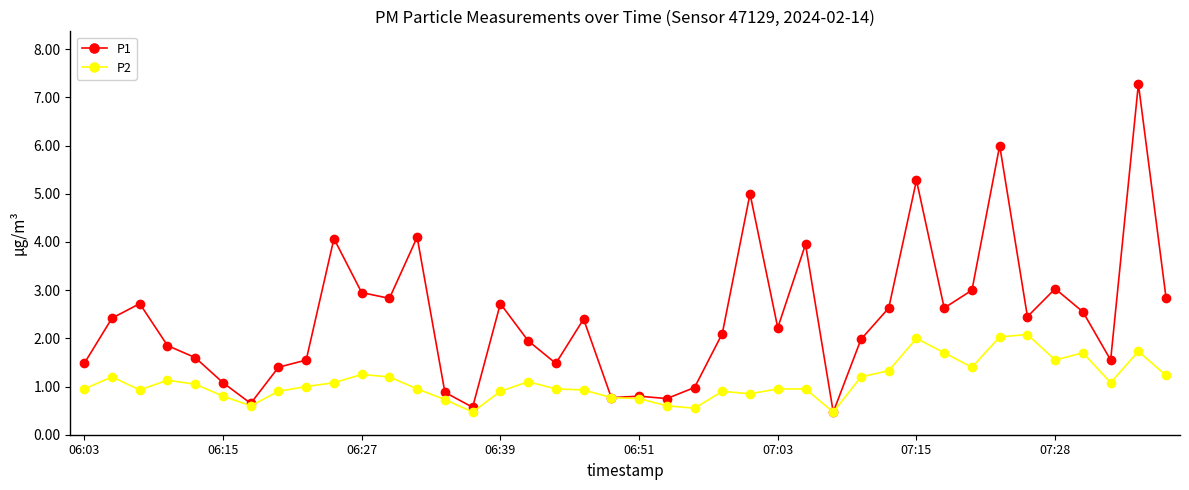

True or false: P1 has more than 2 points higher than both neighbors.

True